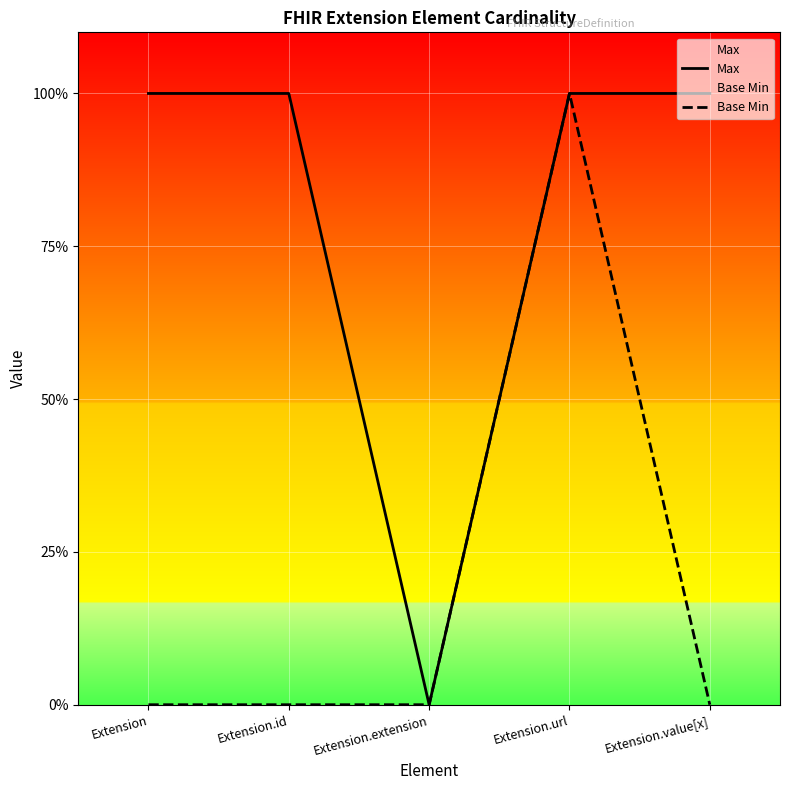

List the series in order of their overall mean, highest first.

Max, Base Min